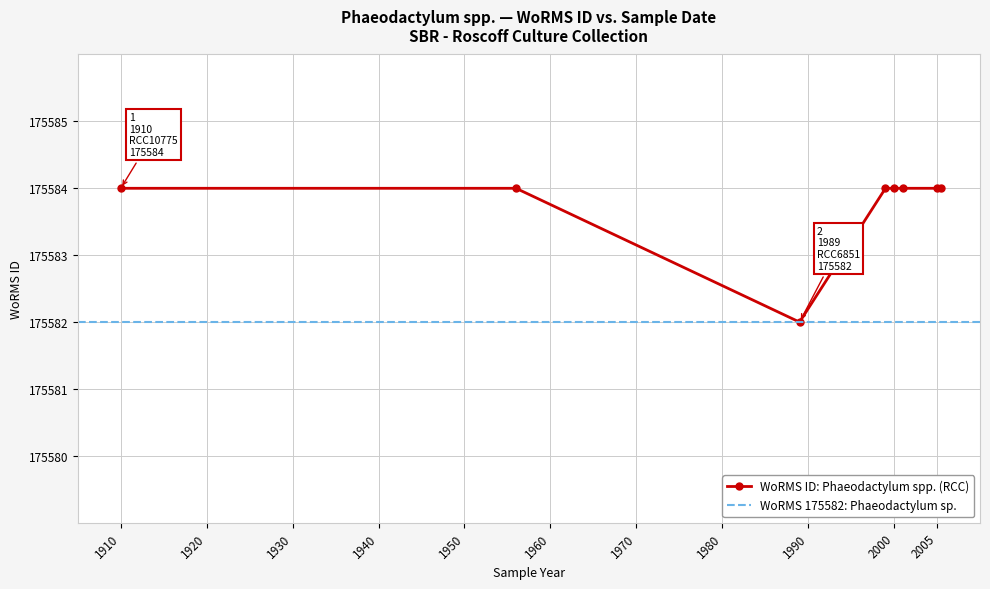

How many points are lower than both their immediate neighbors (excluding endpoints)?

1